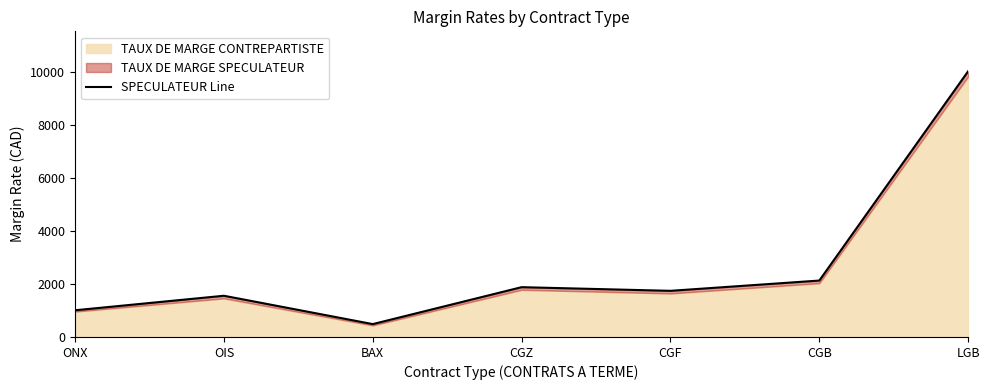

How many interior local valleys (lower than both neighbors) does the data have?

2